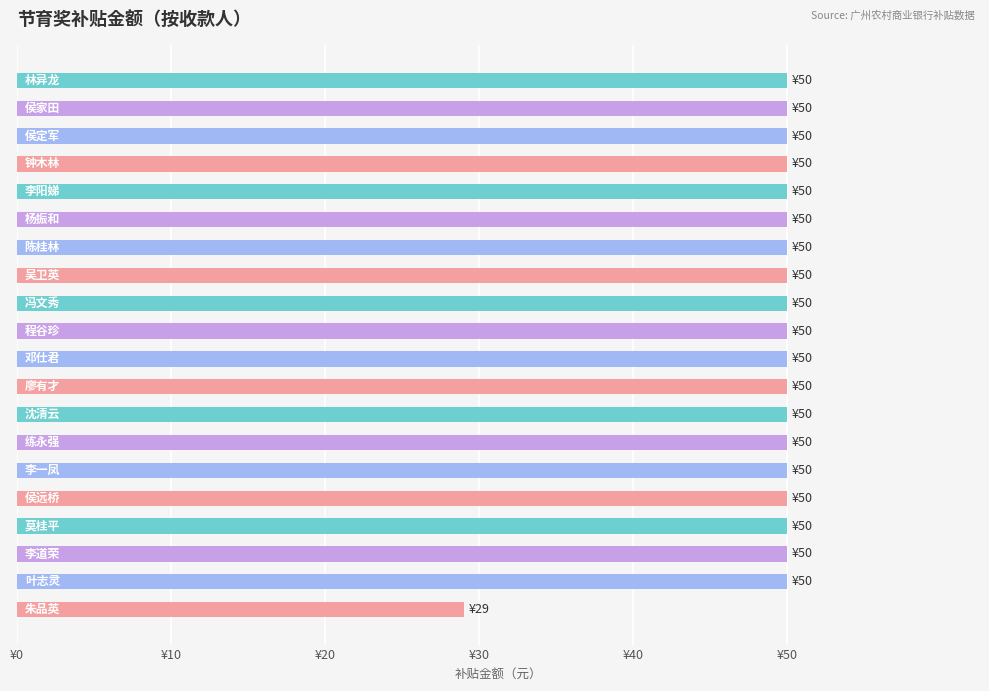

Does the chart contain any negative values?

No